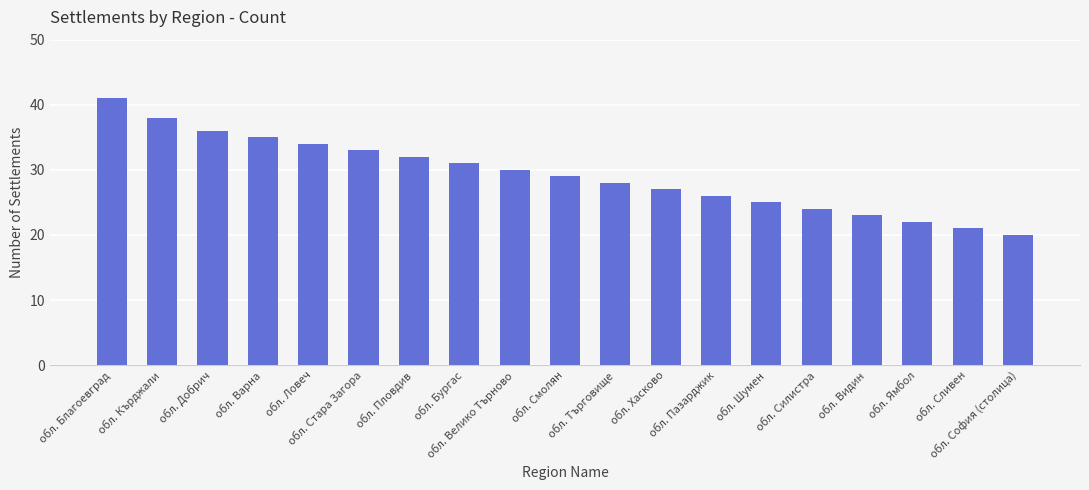

At which label does the data first exceed 29?

обл. Благоевград